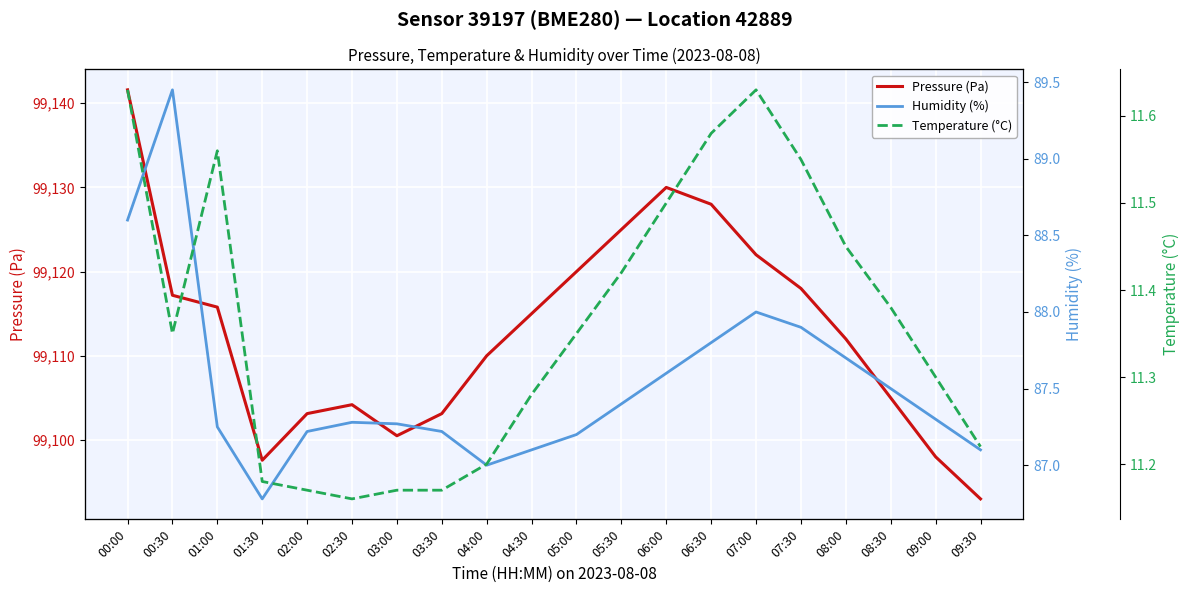

How many lines are shown in the chart?

3